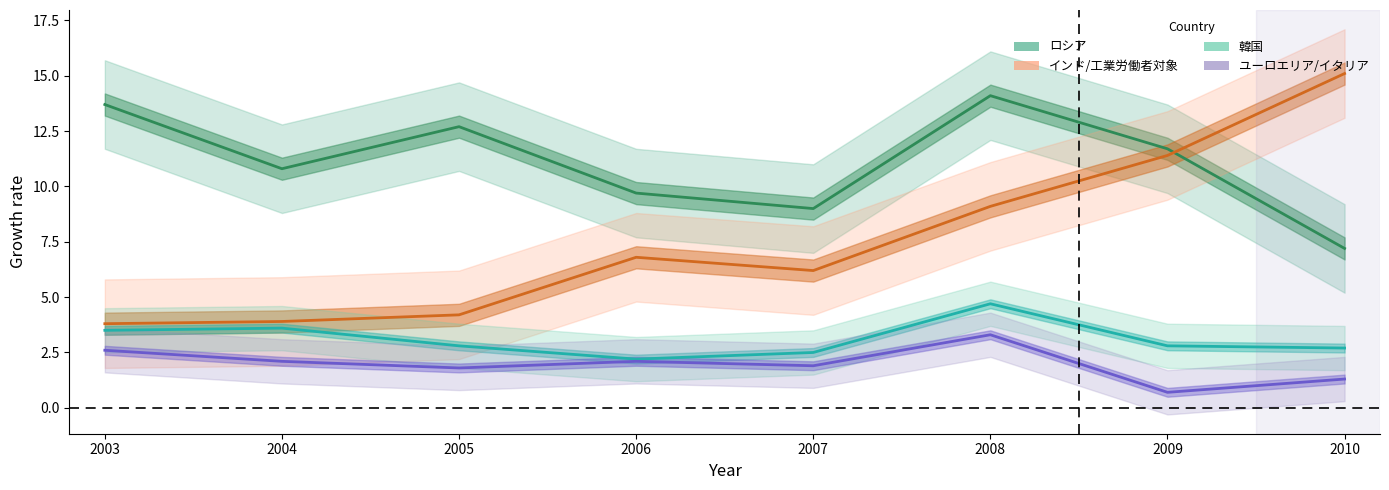

How many values in the ユーロエリア/イタリア/(季節調整済)/(たばこを除く総合) series are below 2?

4